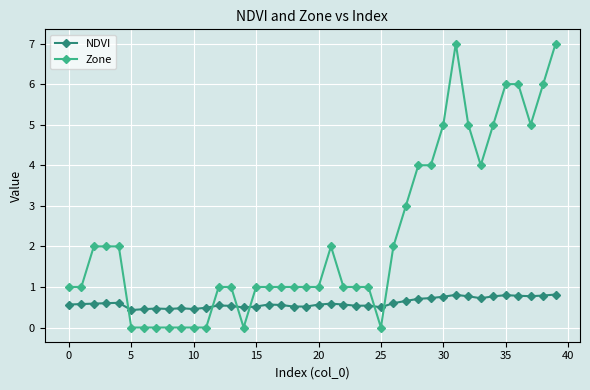

Which series has the largest range (max minus min)?

Zone